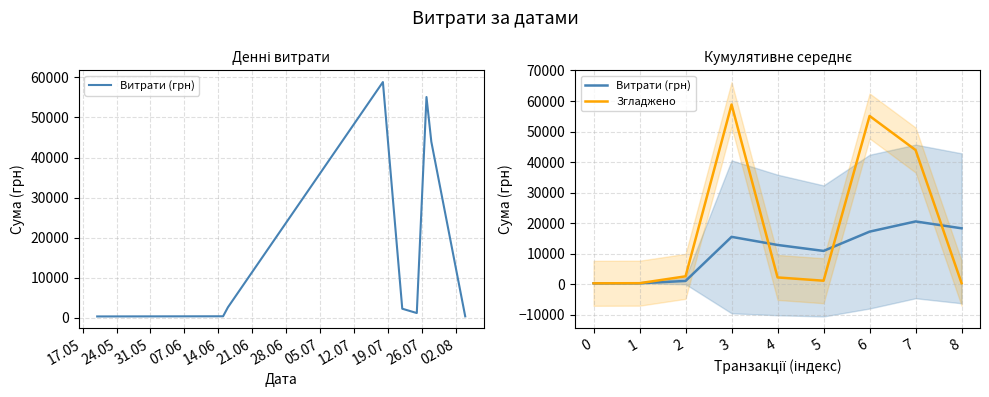

How many lines are shown in the chart?

2